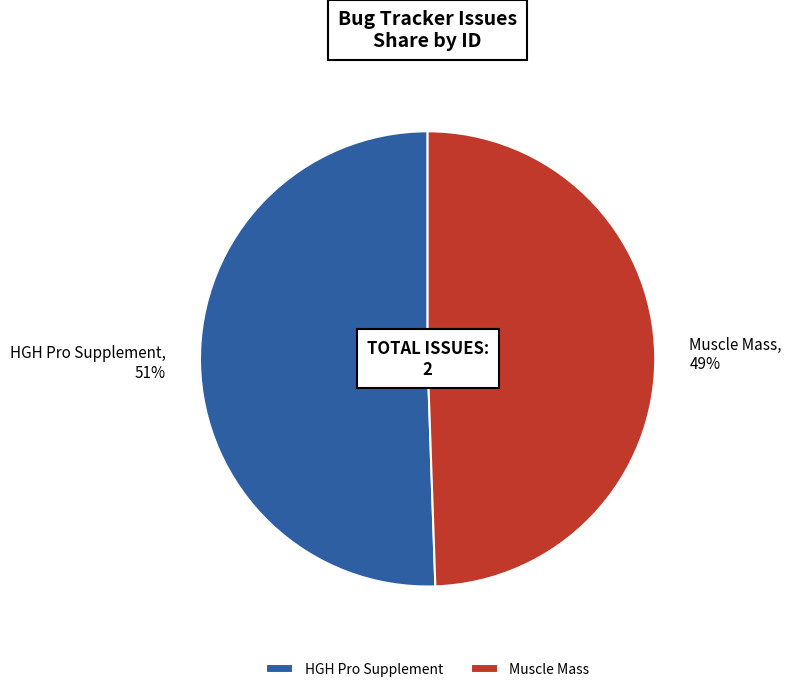

How many segments does this pie chart have?

2